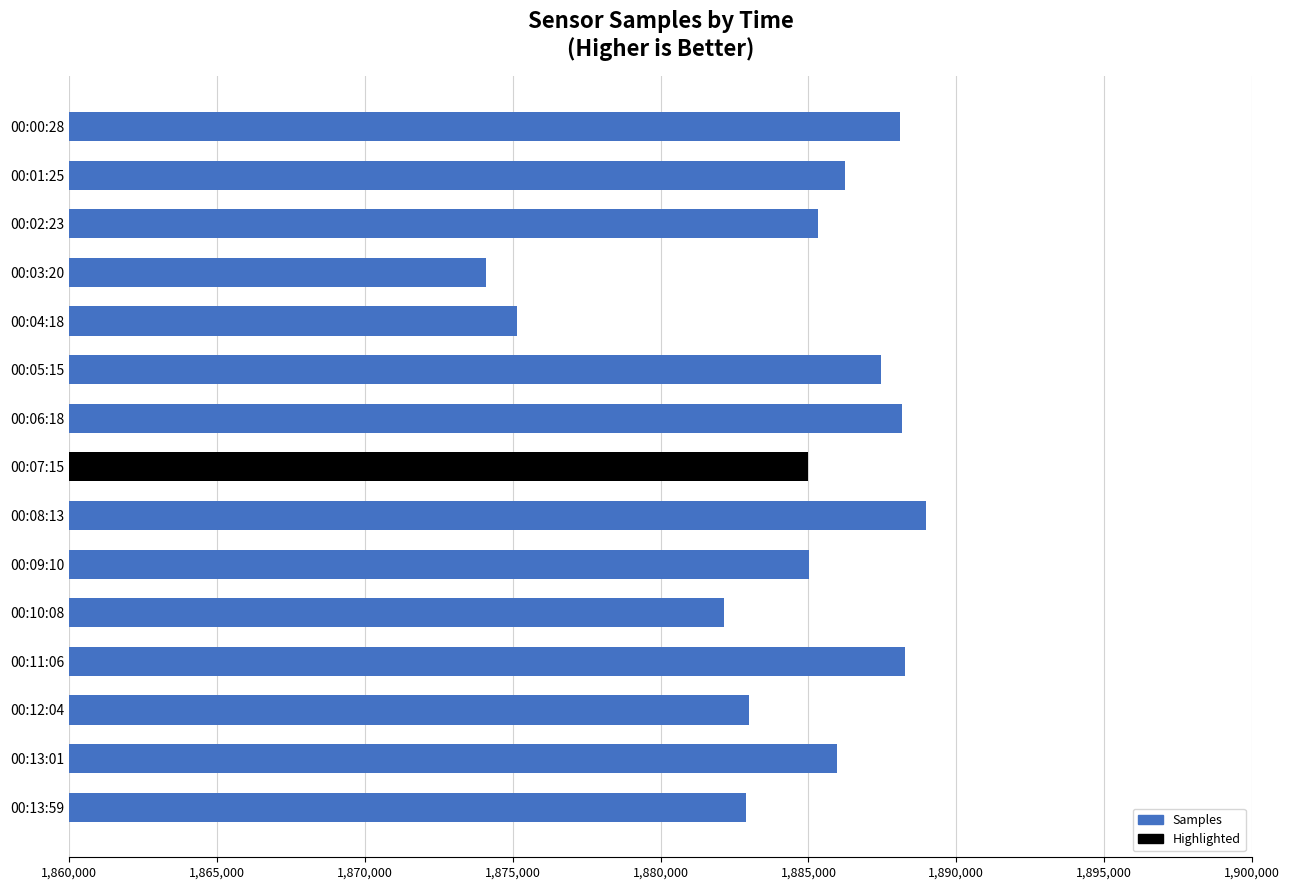

What is the difference between the maximum and second lowest values?

13839